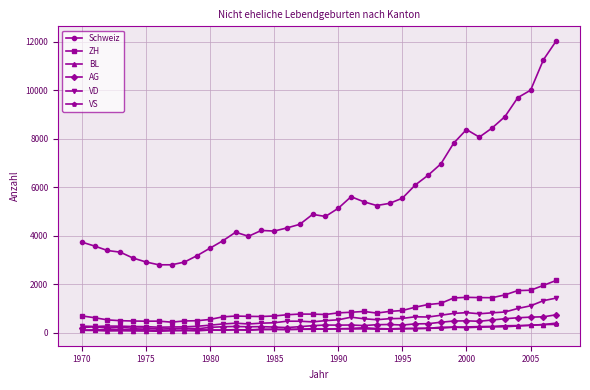

How many lines are shown in the chart?

6